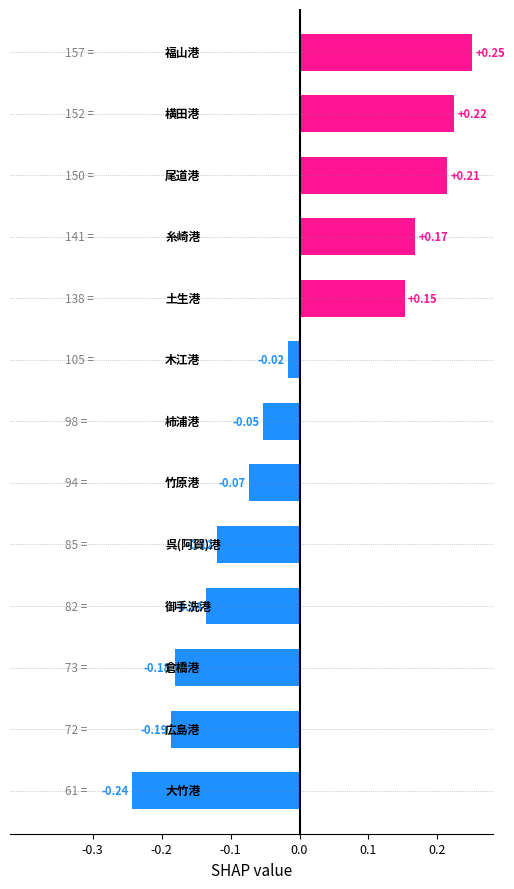

What is the difference between the second highest and minimum values?

0.5